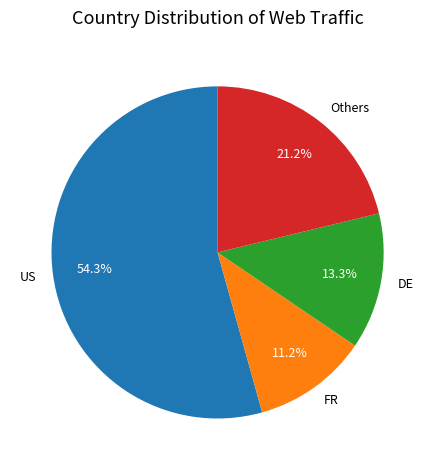

Is there any slice that represents more than half of the pie?

Yes